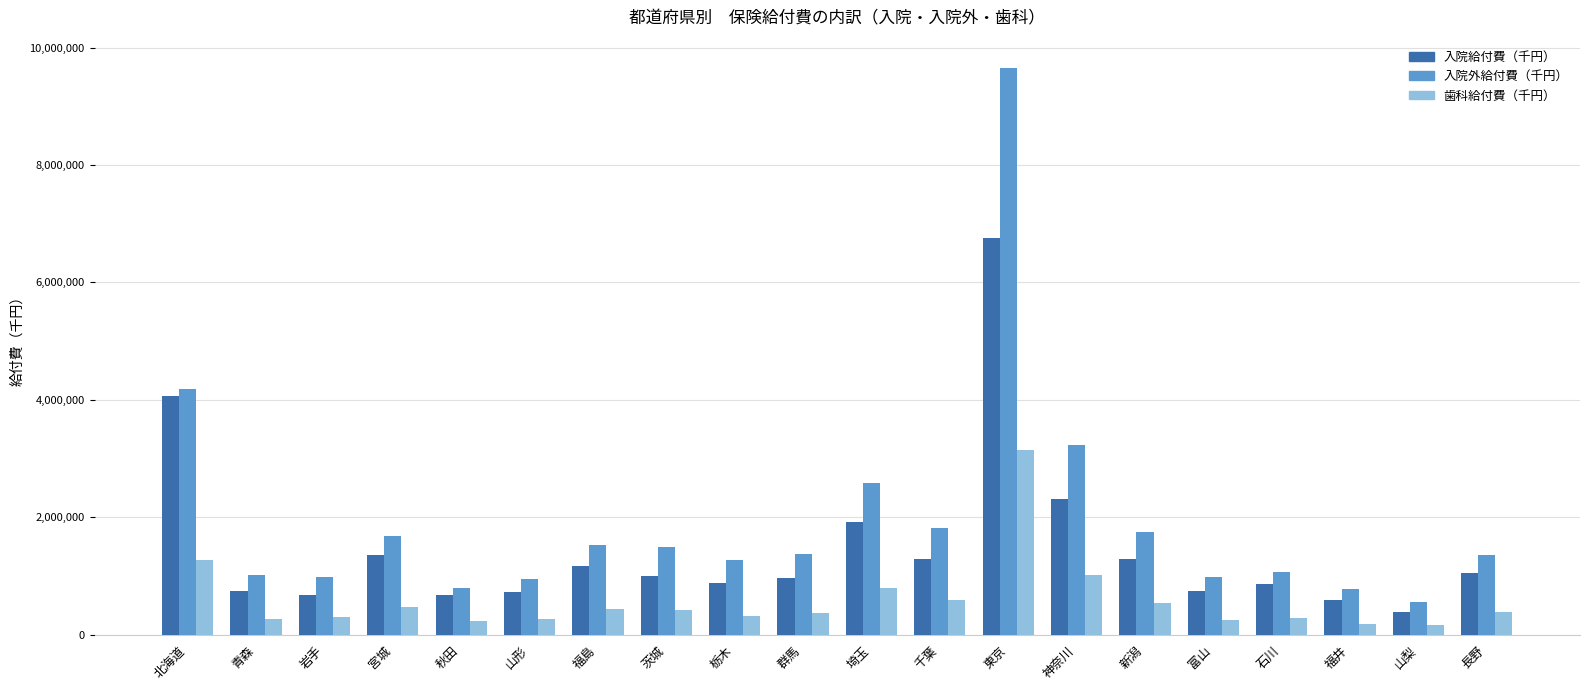

List the series in order of their overall mean, highest first.

入院外給付費（千円）, 入院給付費（千円）, 歯科給付費（千円）